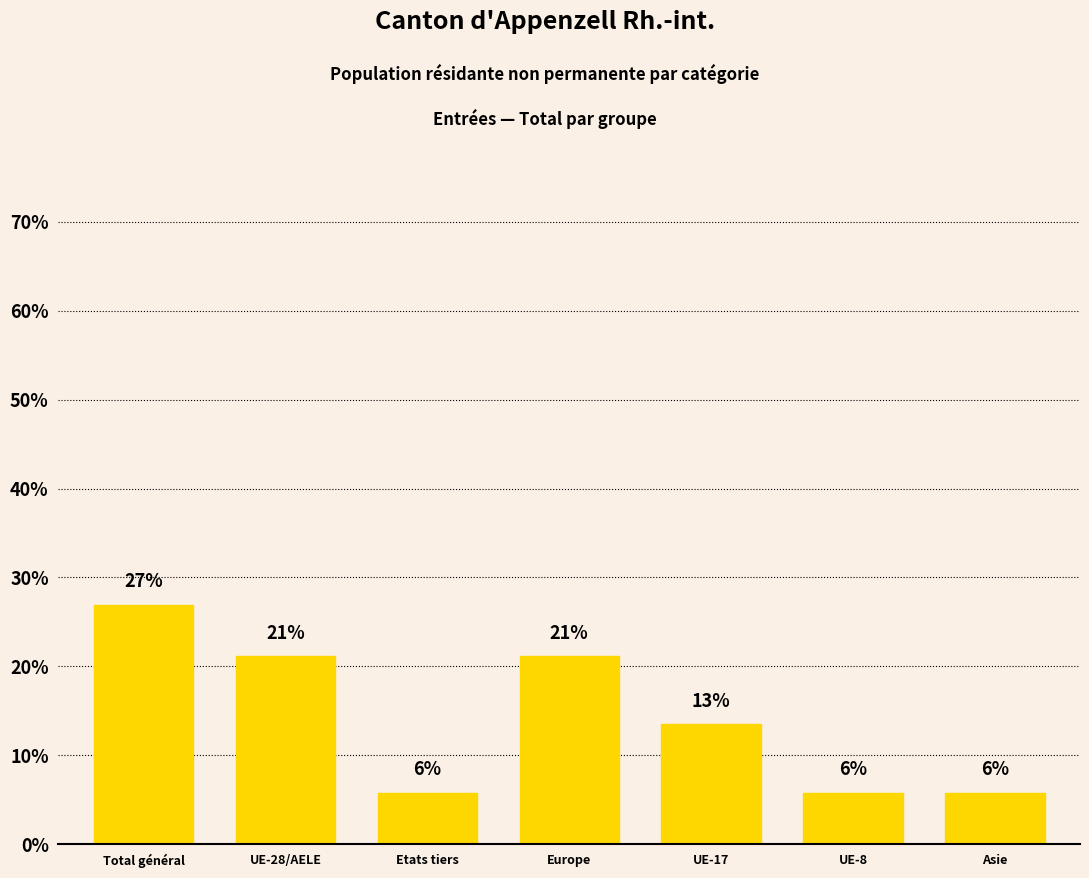

Are the bars horizontal?

No